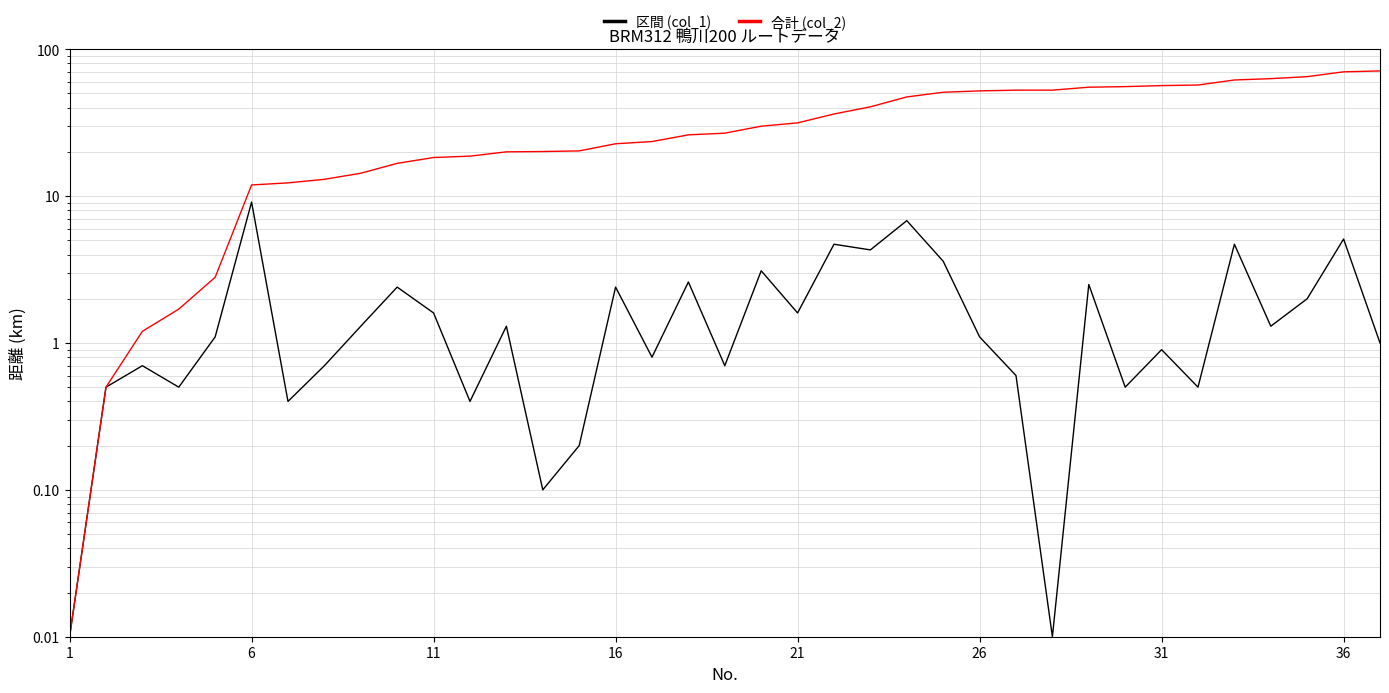

True or false: 合計 (col_2) and 区間 (col_1) intersect in this chart.

False